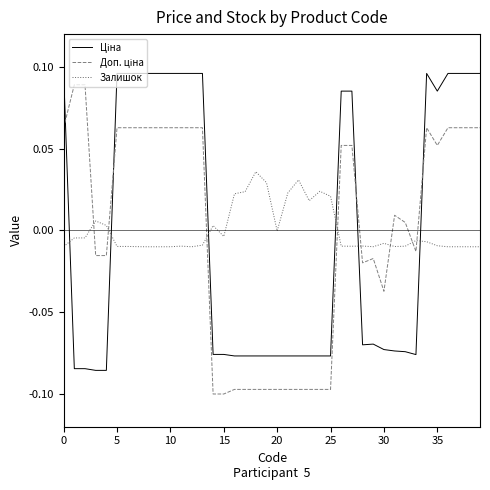

Does the chart have visible grid lines?

No